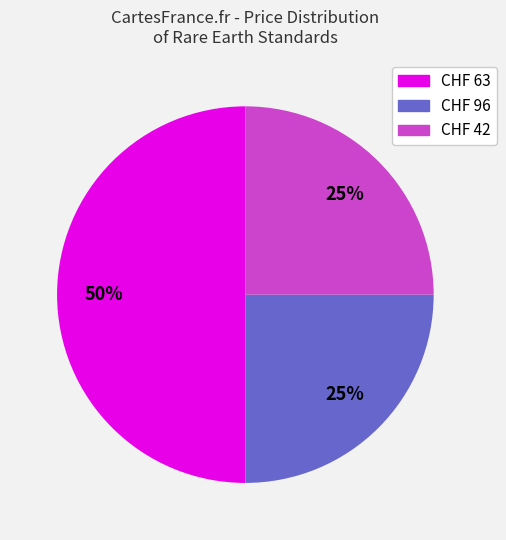

Does CHF 42 represent more than half of the total?

No